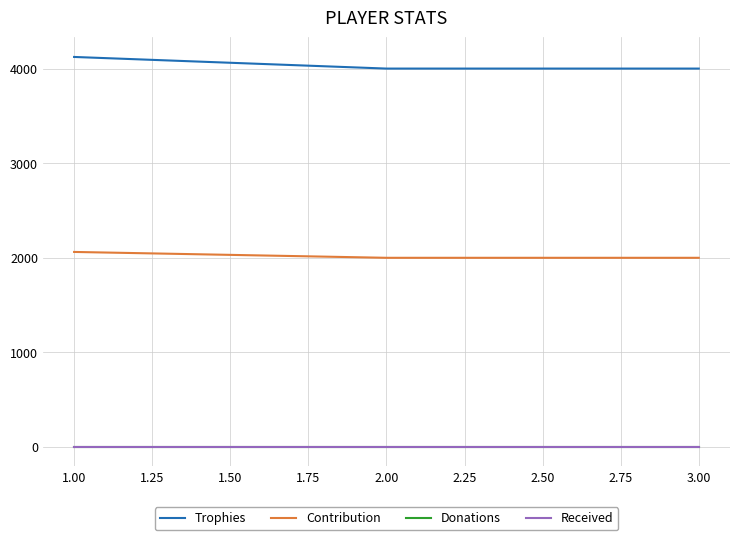

Rank the series by their maximum value, from highest to lowest.

Trophies, Contribution, Donations, Received